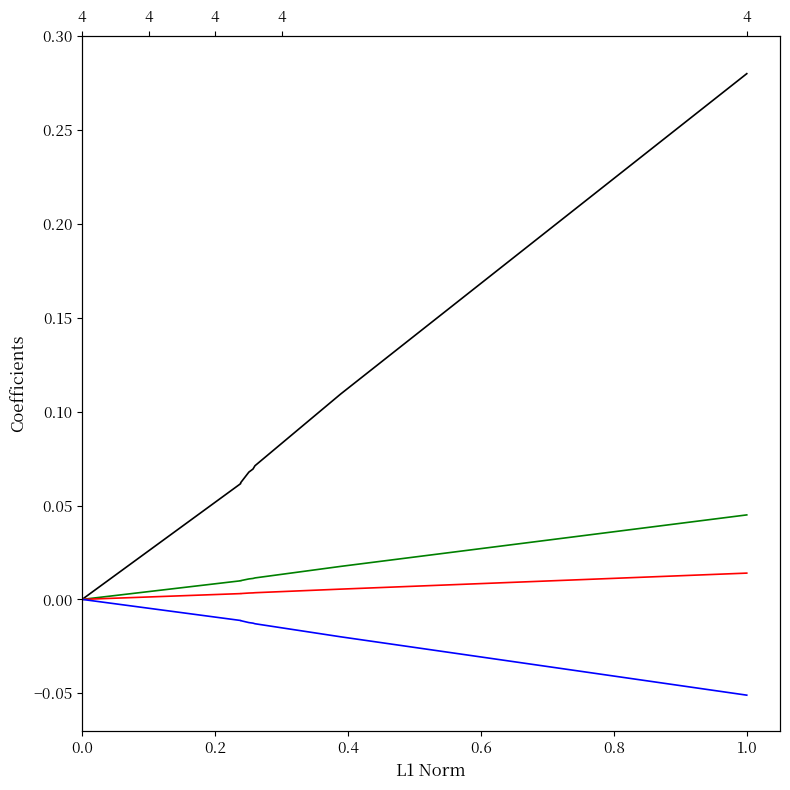

Reading left to right, what are all the values shown in this chart?

id_scale_full: 0.0	0.1	0.1	0.1	0.1	0.1	0.1	0.3
id_scale_green: 0.0	0.0	0.0	0.0	0.0	0.0	0.0	0.0
id_scale_red: 0.0	0.0	0.0	0.0	0.0	0.0	0.0	0.0
id_scale_neg: -0.0	-0.0	-0.0	-0.0	-0.0	-0.0	-0.0	-0.1